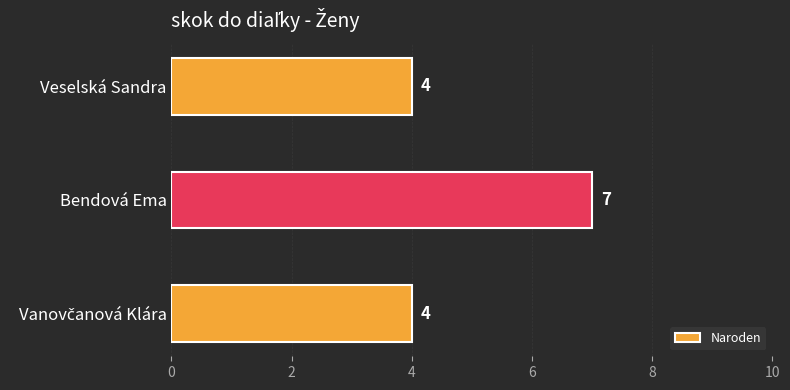

How many values exceed 4?

1